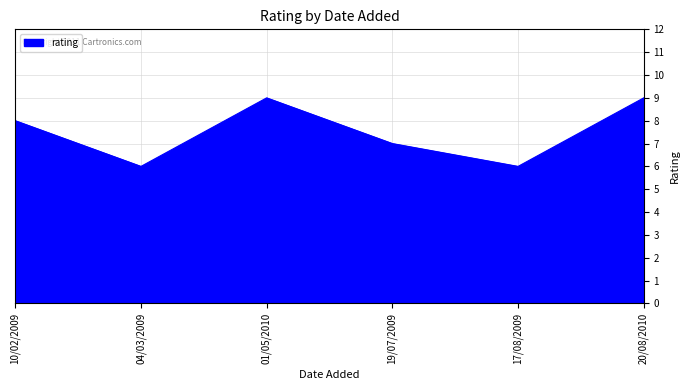

Count the number of categories in the chart.

6